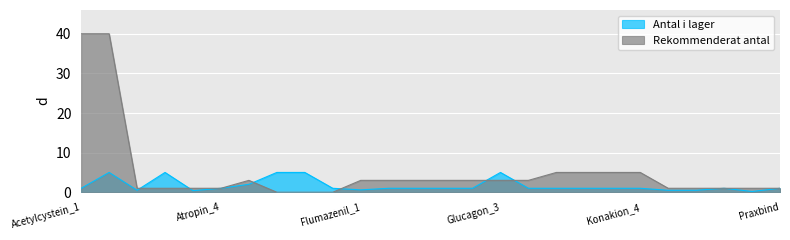

How many data points does each series have?

26